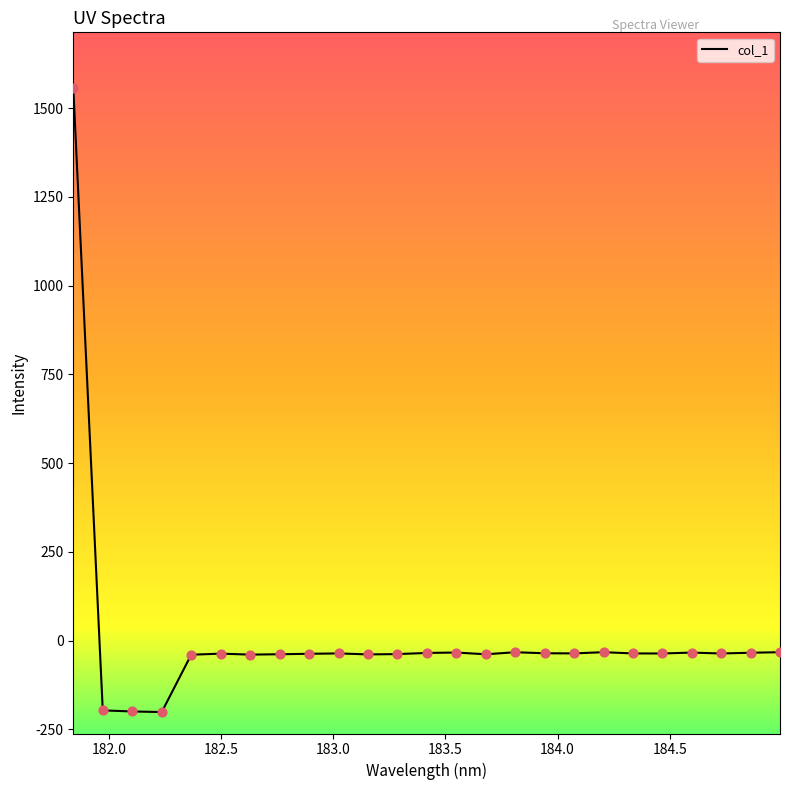

What is the maximum value shown in the chart?

1557.9